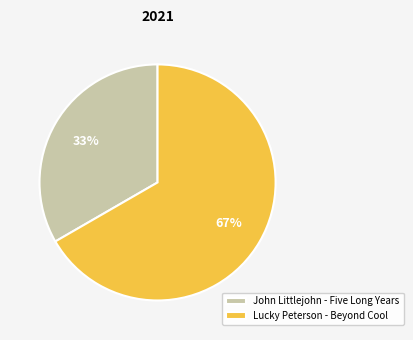

Do John Littlejohn - Five Long Years and Lucky Peterson - Beyond Cool together represent more than half of the pie?

Yes